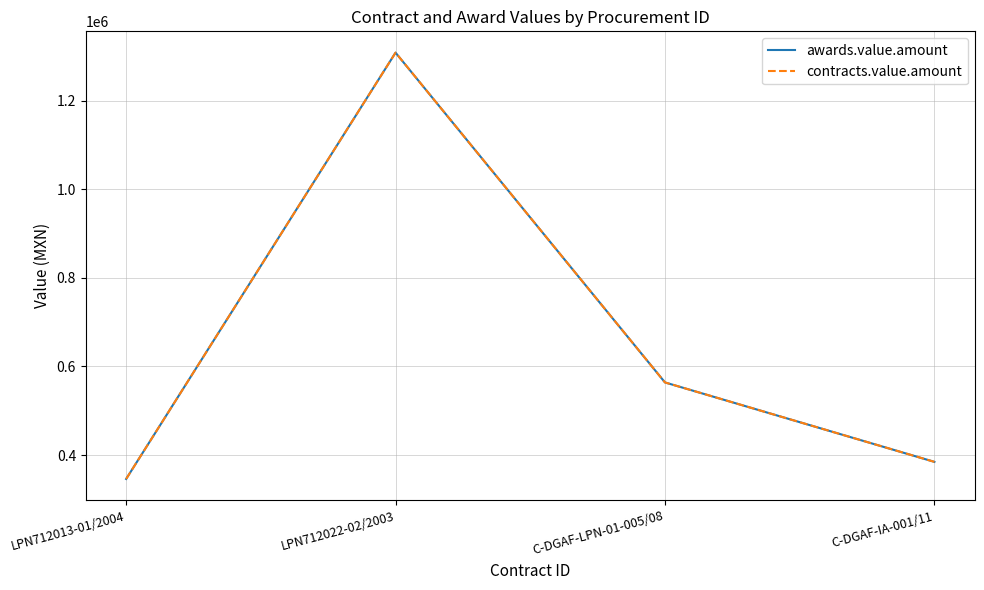

True or false: contracts.value.amount and awards.value.amount intersect in this chart.

False